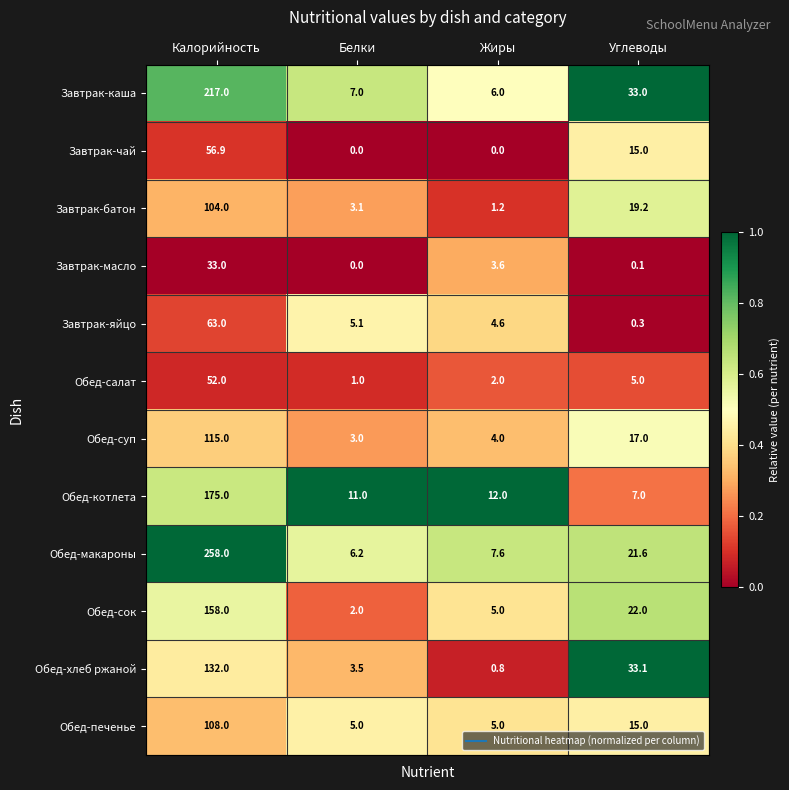

What is the average value of the Завтрак-чай series?

18.0